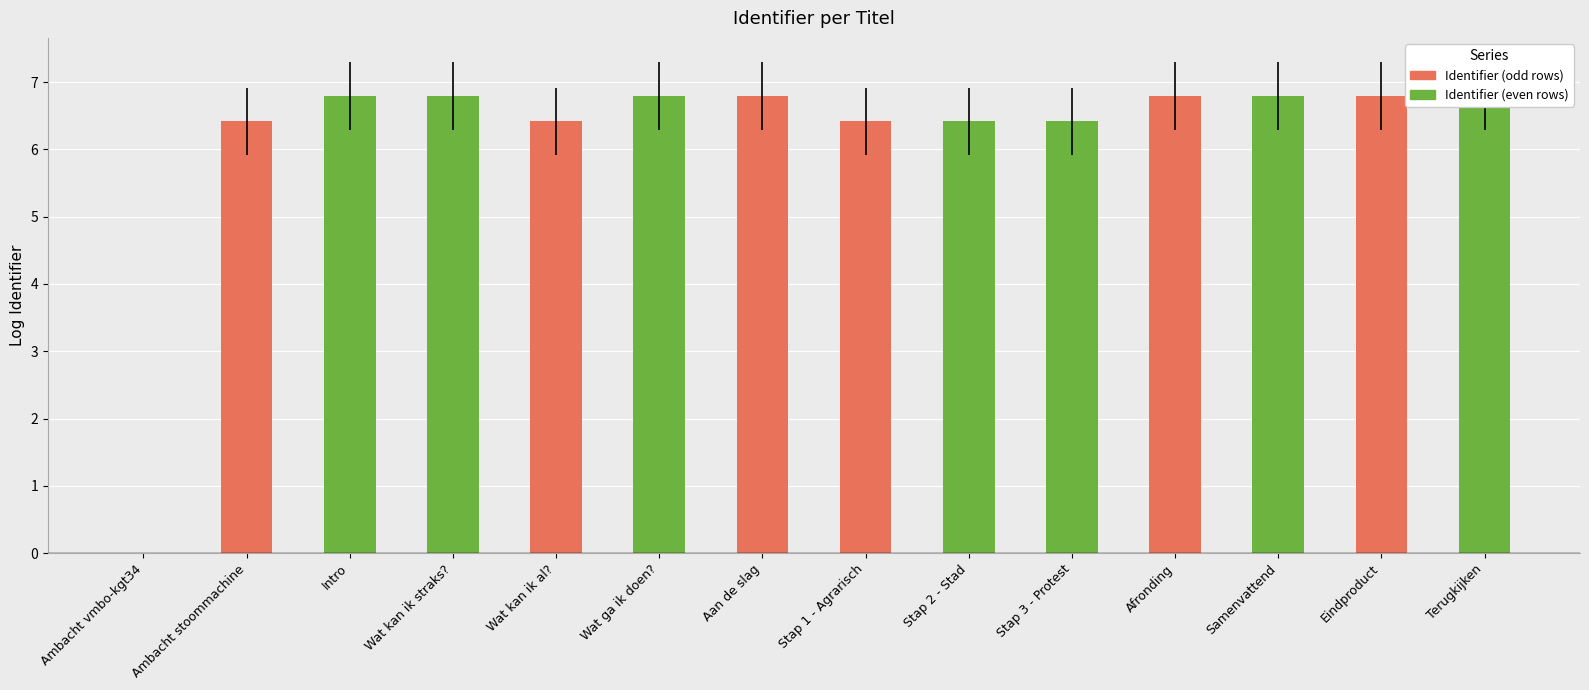

Approximately how many times larger is the value at Afronding compared to Intro?

1.0